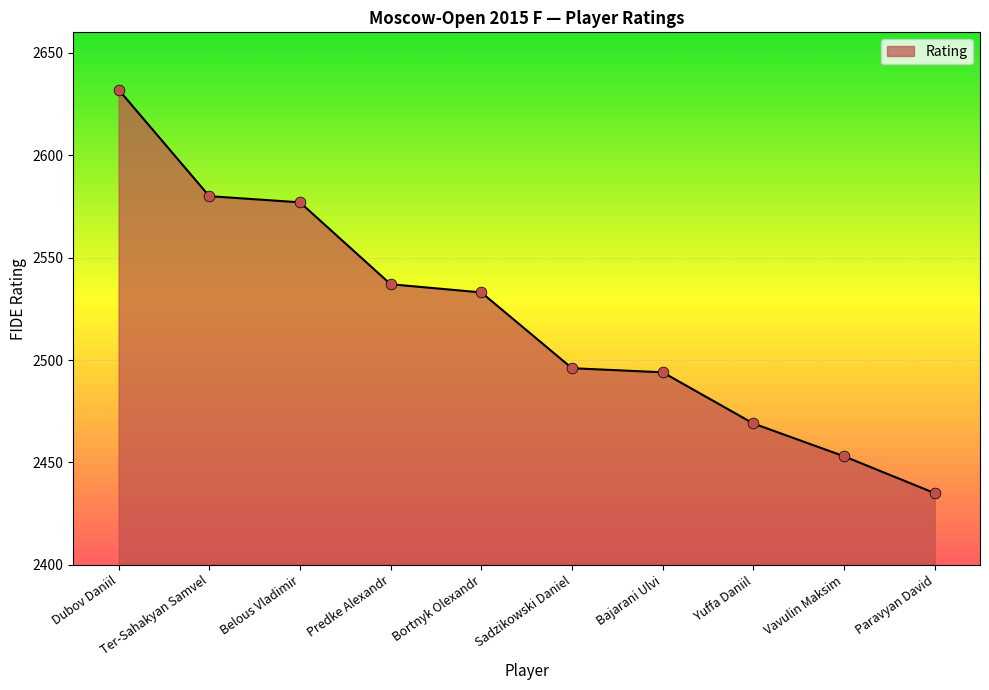

What is the change in value from Vavulin Maksim to Paravyan David?

-18